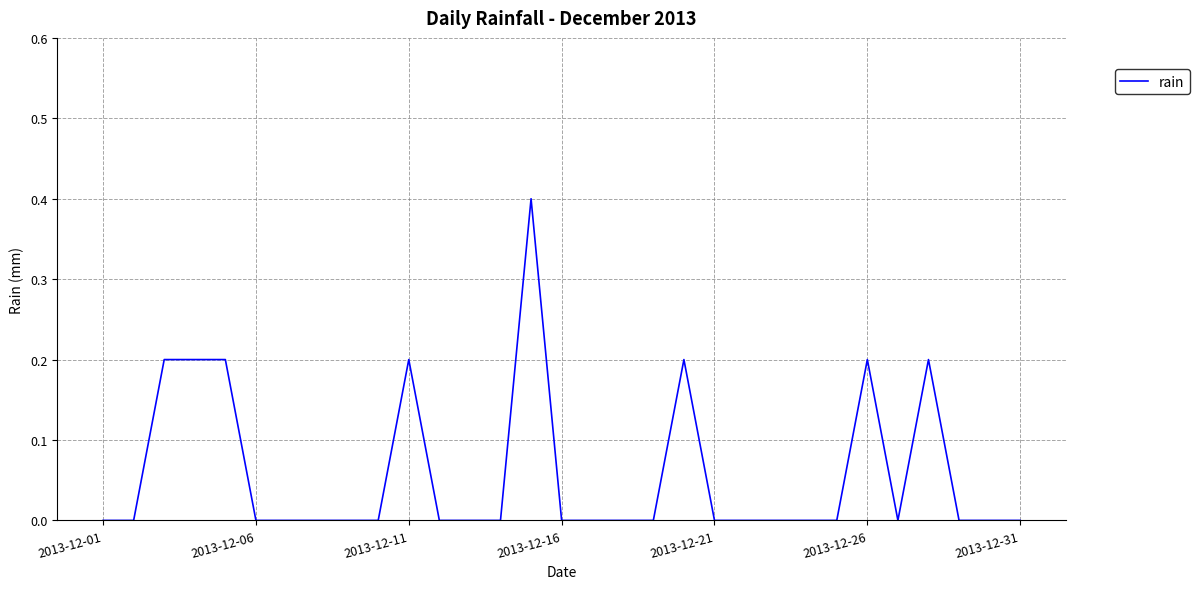

What is the difference between the maximum and minimum values?

0.4